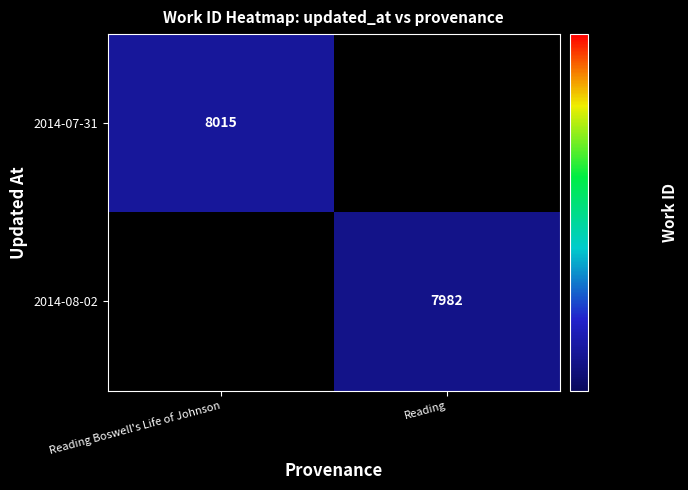

The value of 2014-07-31 at Reading Boswell's Life of Johnson is 8015. True or false?

True